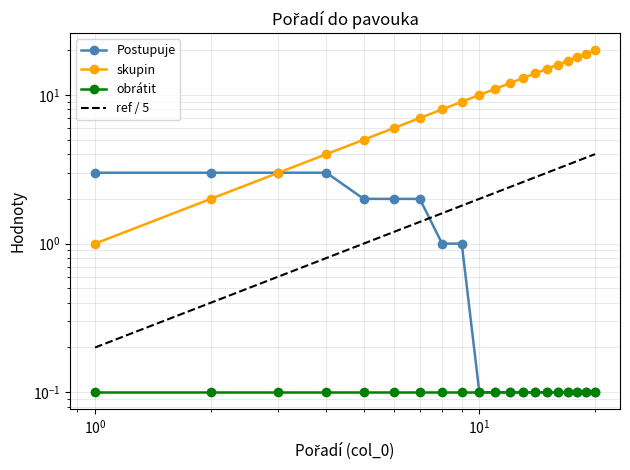

True or false: Postupuje has a value of 0.1 at 14.

True